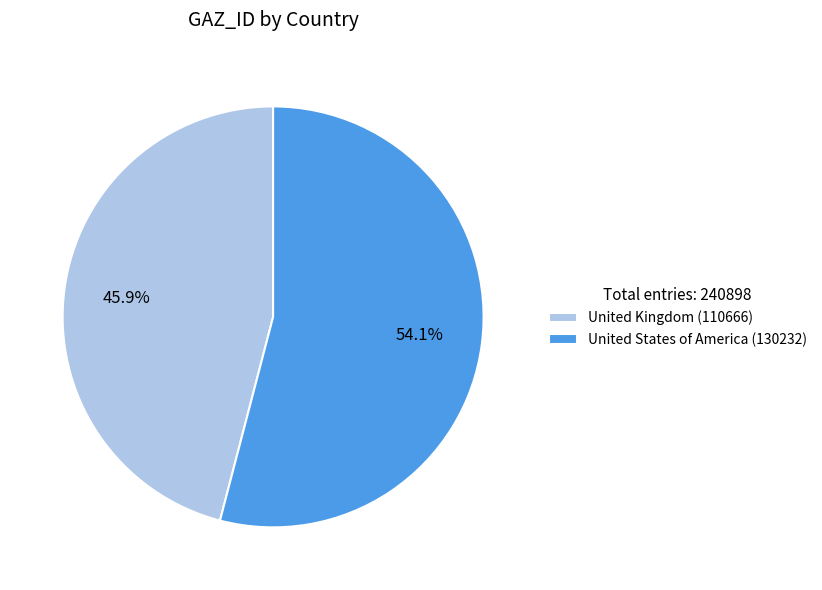

Do United States of America and United Kingdom together represent more than half of the pie?

Yes